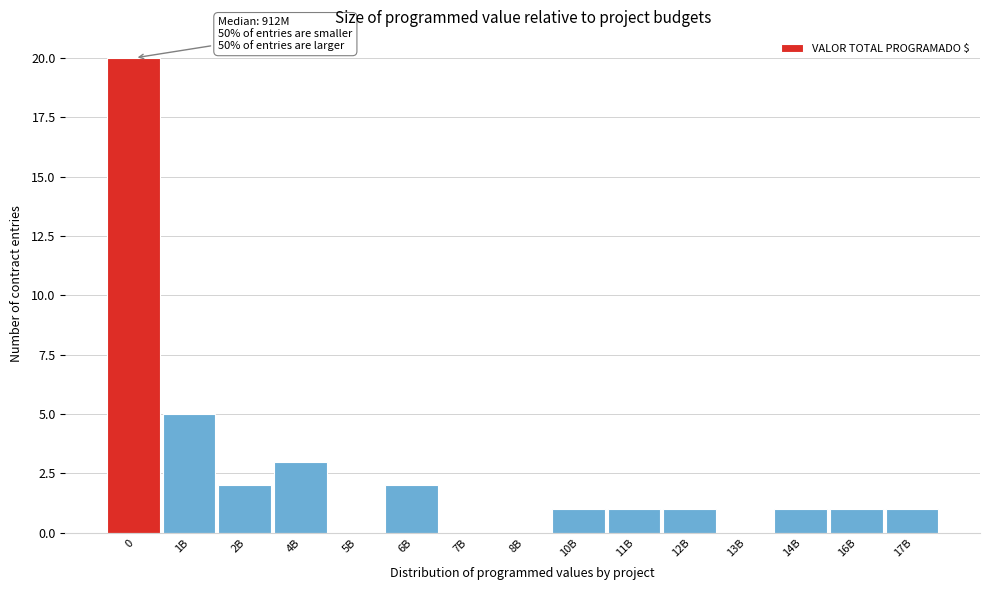

Reading left to right, list all the values displayed in this chart.

0=20	1B=5	2B=2	4B=3	5B=0	6B=2	7B=0	8B=0	10B=1	11B=1	12B=1	13B=0	14B=1	16B=1	17B=1